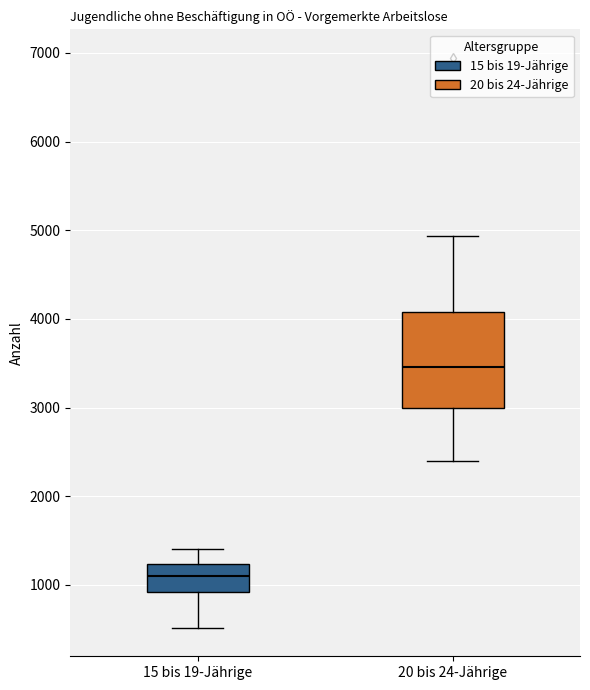

Which box is the tallest, from its lower edge to its upper edge?

20 bis 24-Jährige